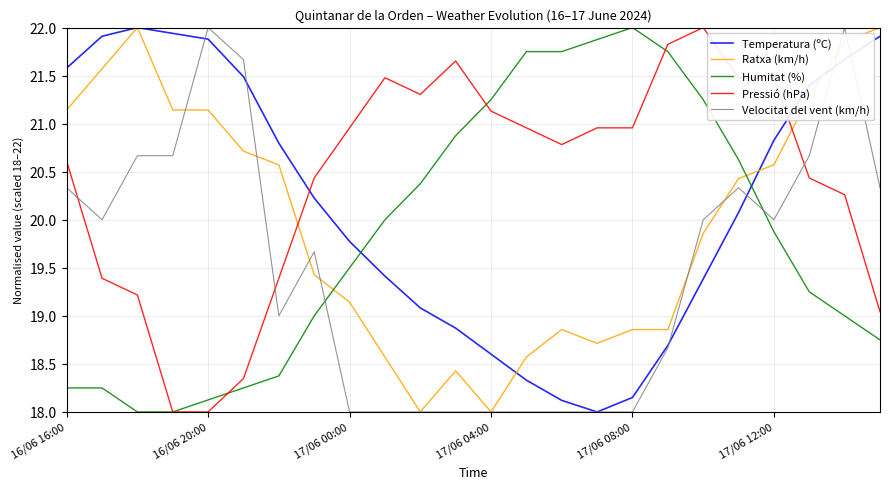

Rank the series by their average value, from lowest to highest.

Velocitat del vent (km/h), Humitat (%), Ratxa (km/h), Temperatura (ºC), Pressió (hPa)